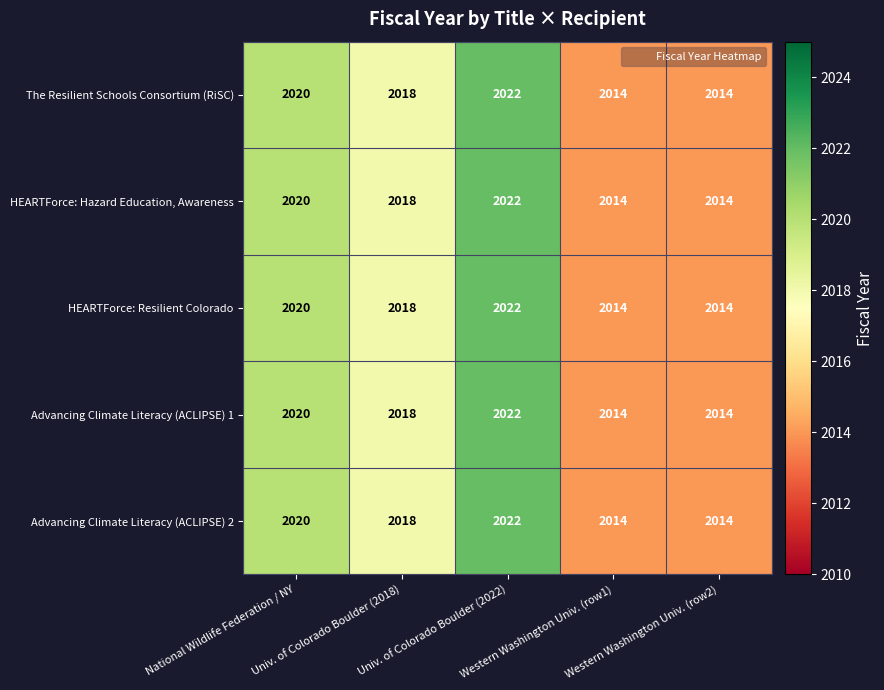

Count the HEARTForce: Hazard Education, Awareness values in the range 2014 to 2020.

4